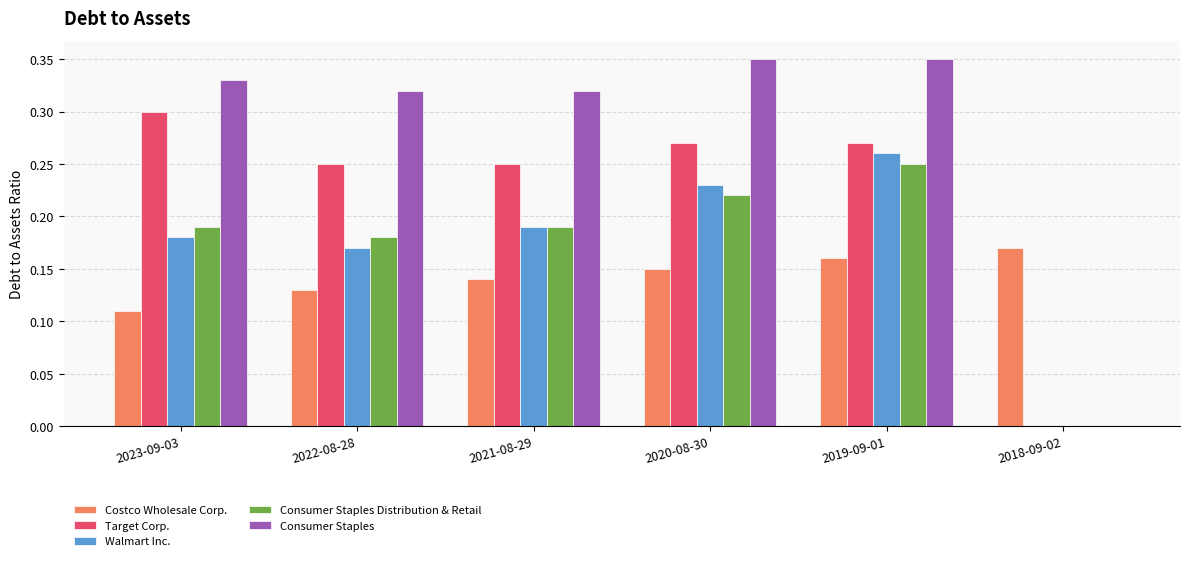

Is the value of Costco Wholesale Corp. at 2020-08-30 greater than the value of Consumer Staples at 2023-09-03?

No